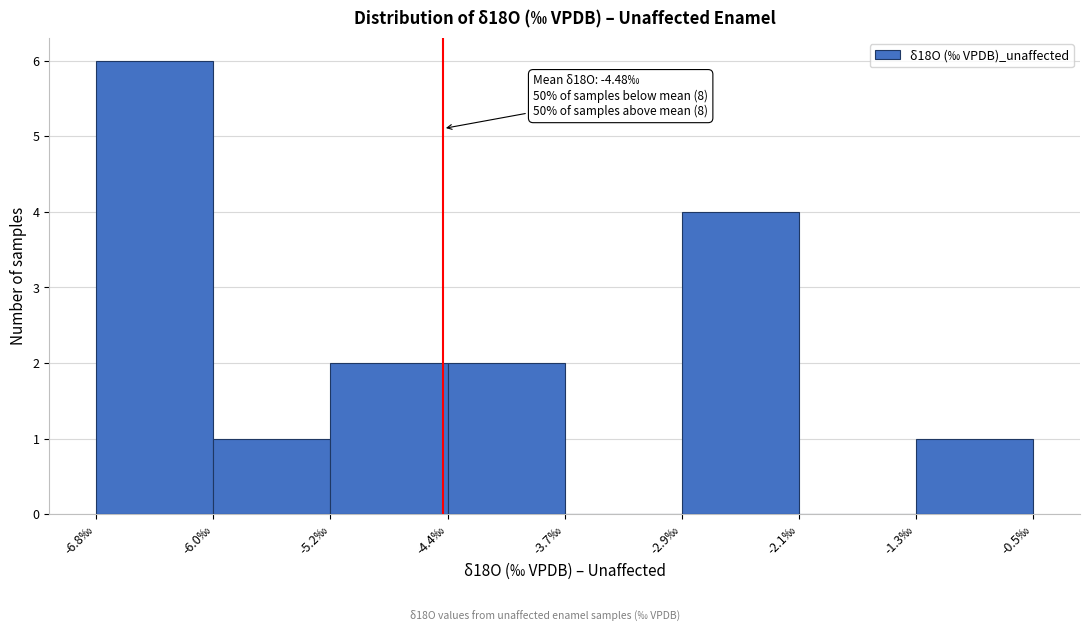

Over which range of the x-axis is the bar tallest?

-6.8 to -6.0